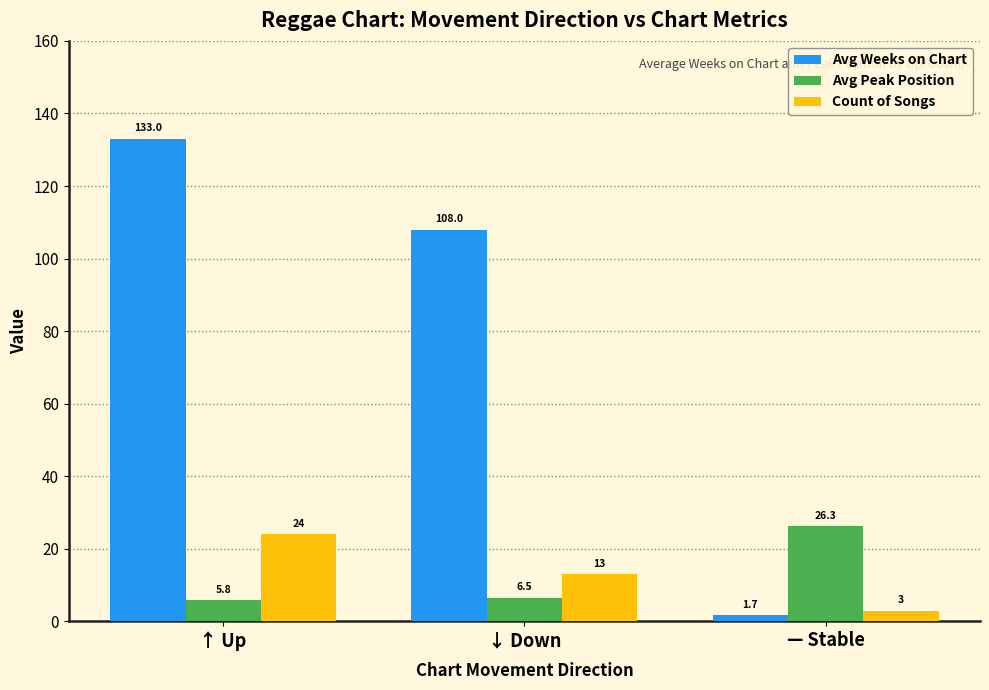

The value of Avg Peak Position at ↑ Up is 5.8. True or false?

True